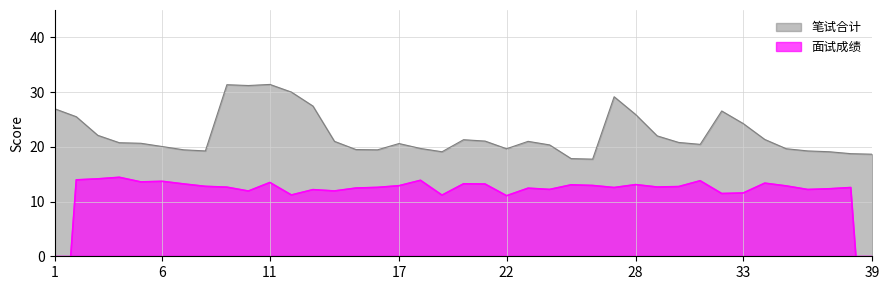

What is the lowest value of the 笔试合计 series?

17.8